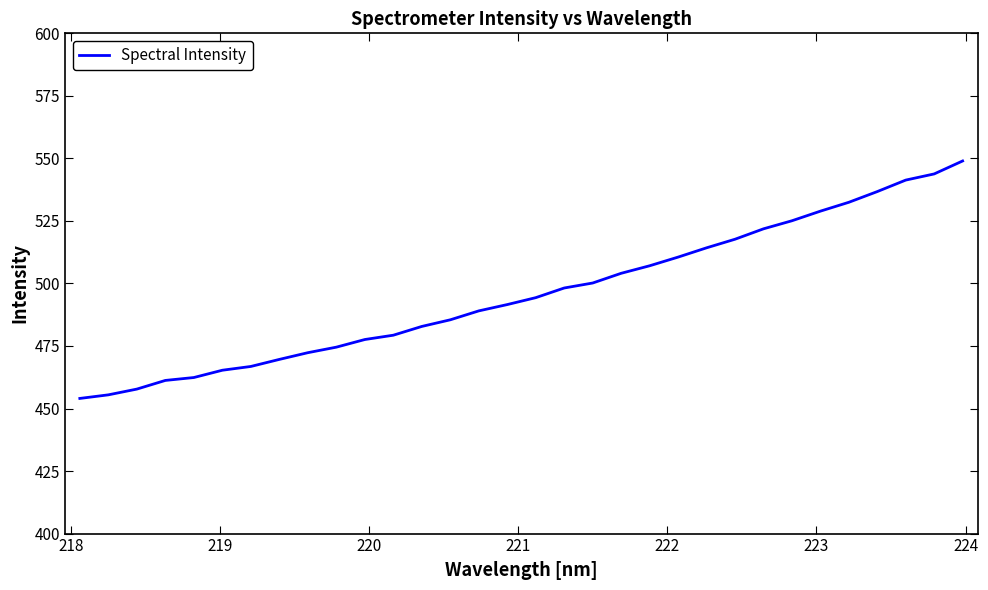

What is the difference between the maximum and minimum values?

94.9